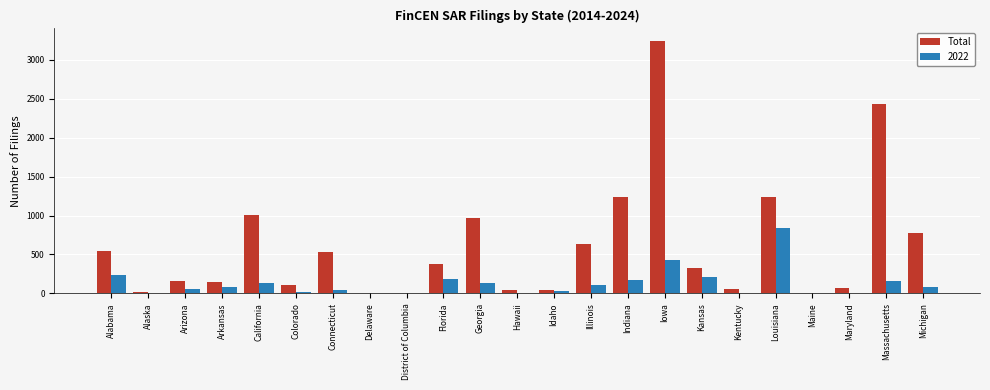

What is the sum of all Total values?

13978